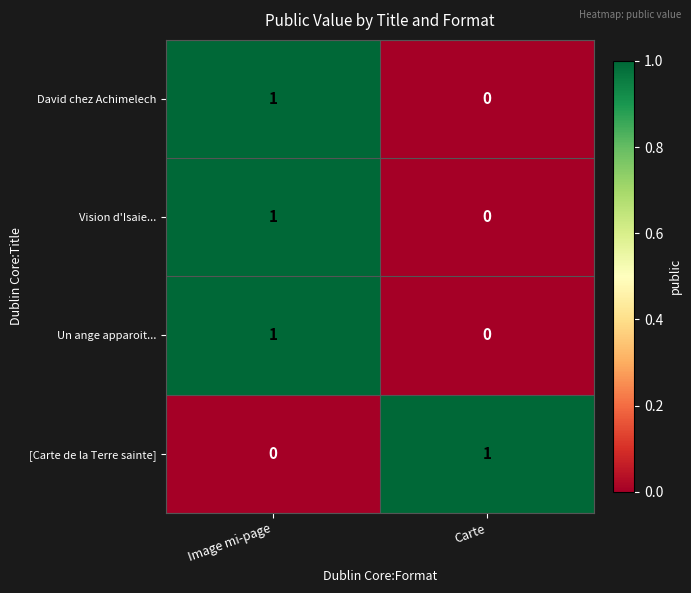

True or false: Un ange apparoit... has a value of 0 at Carte.

True